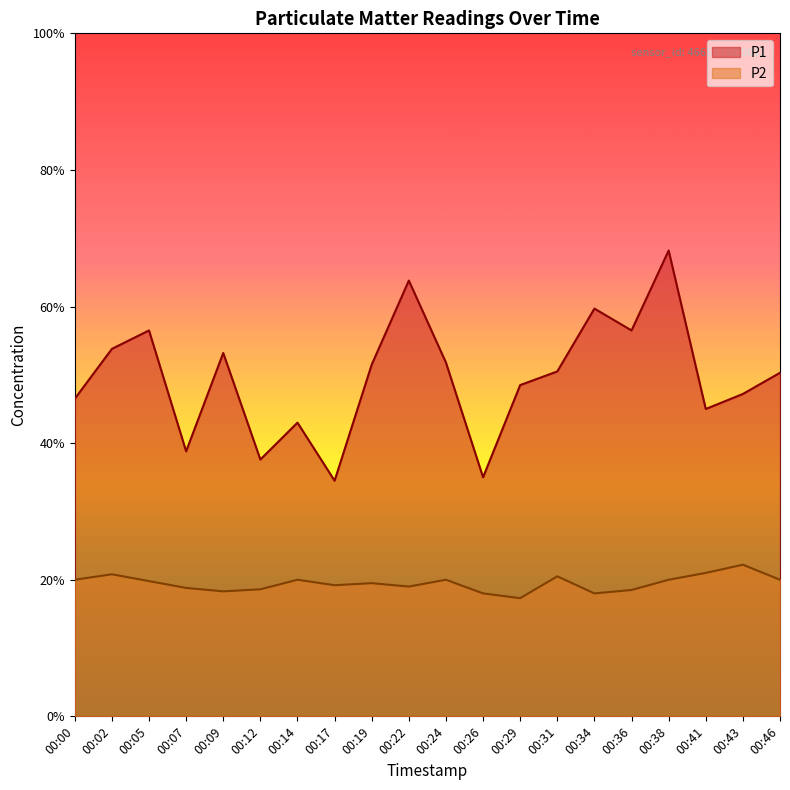

What are all the series names shown in the legend?

P1, P2